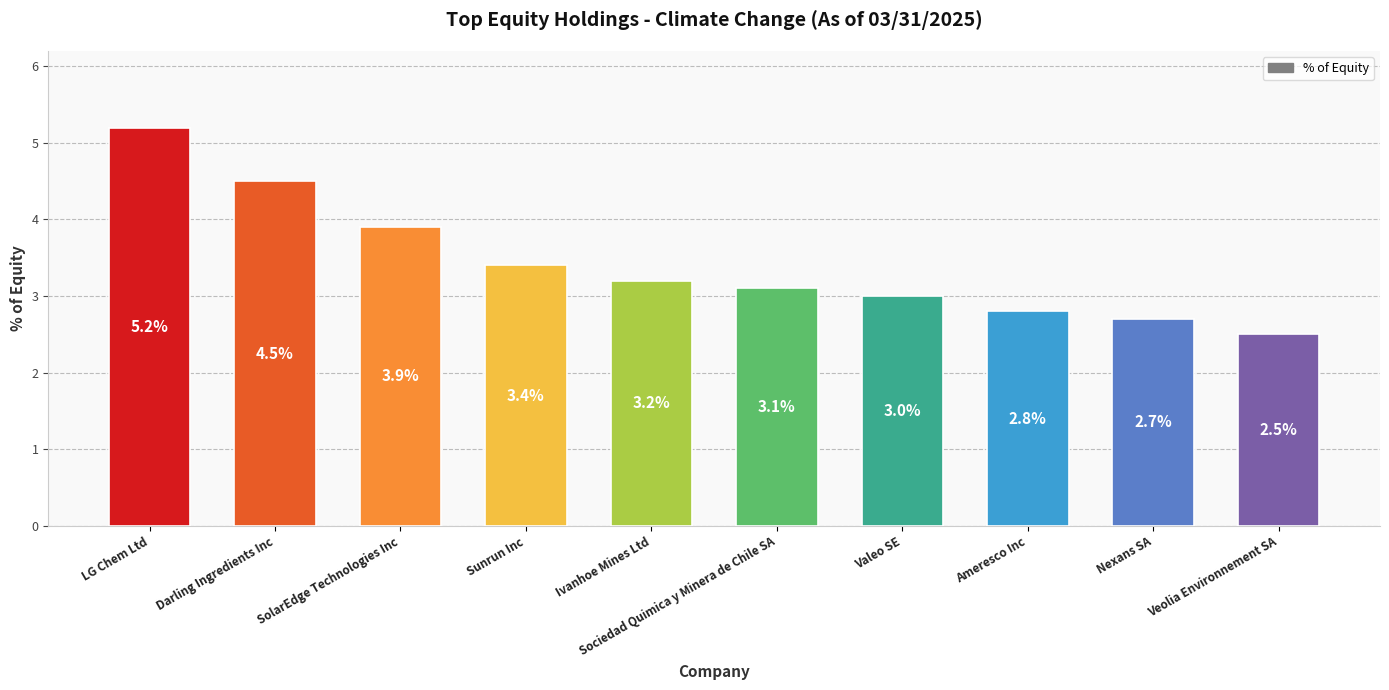

How many values are below 3?

3